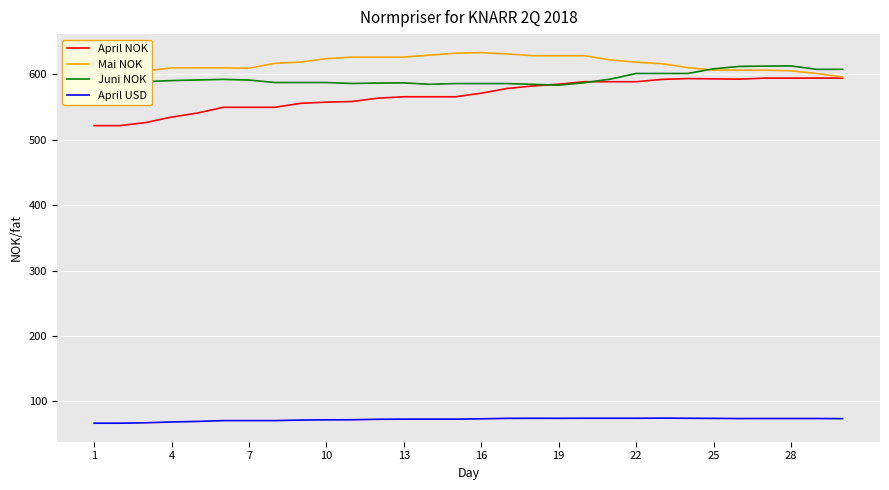

Is it true that Juni NOK equals 583.4 at 19?

True